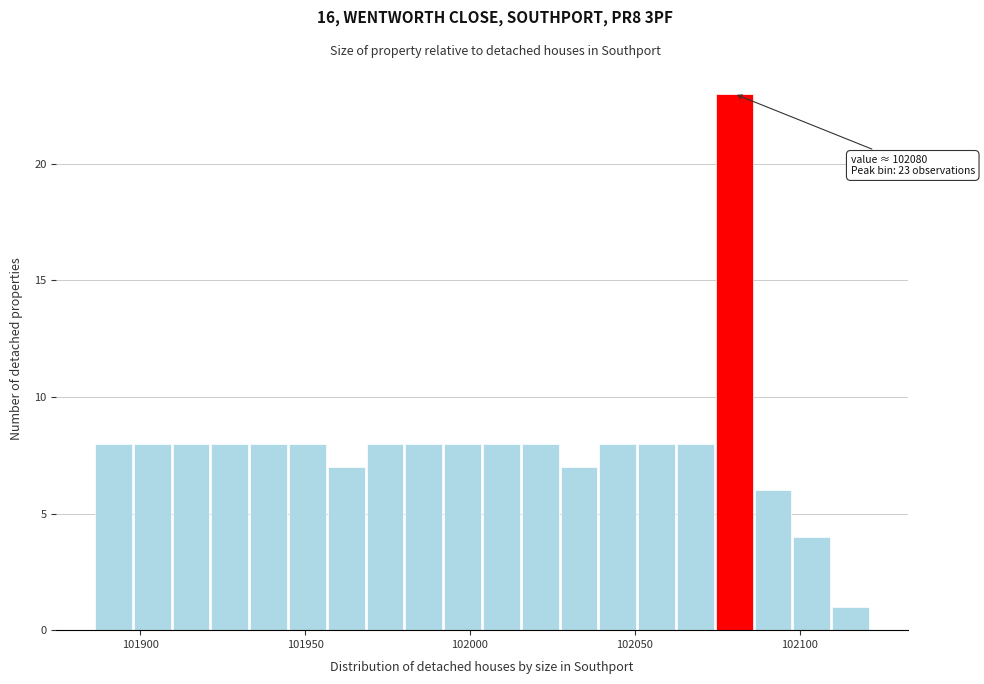

Around what value on the x-axis is the tallest bar? Give the approximate position of its centre, as read against the axis.

102080